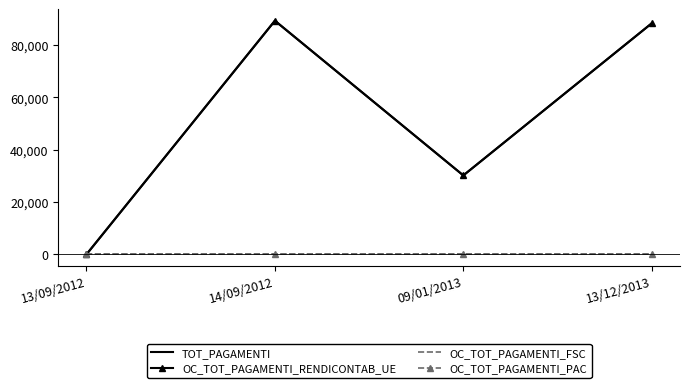

True or false: OC_TOT_PAGAMENTI_RENDICONTAB_UE and OC_TOT_PAGAMENTI_PAC cross at least once.

False